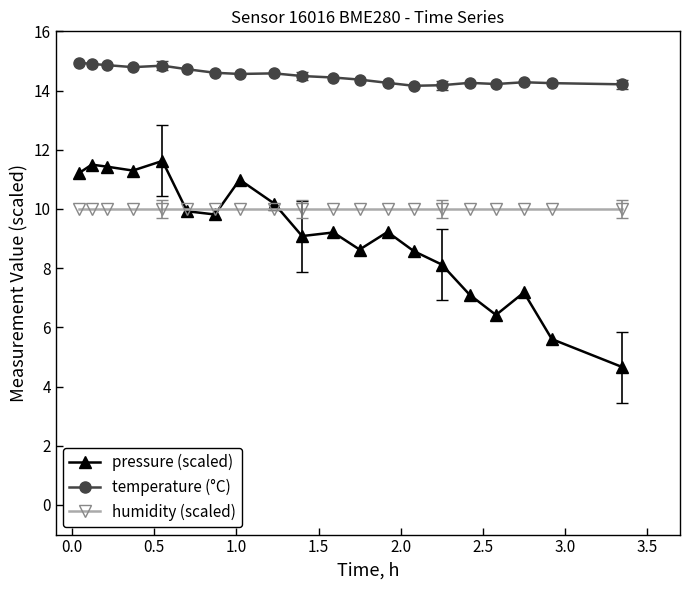

List the series in order of their overall mean, lowest first.

pressure (scaled), humidity (scaled), temperature (°C)